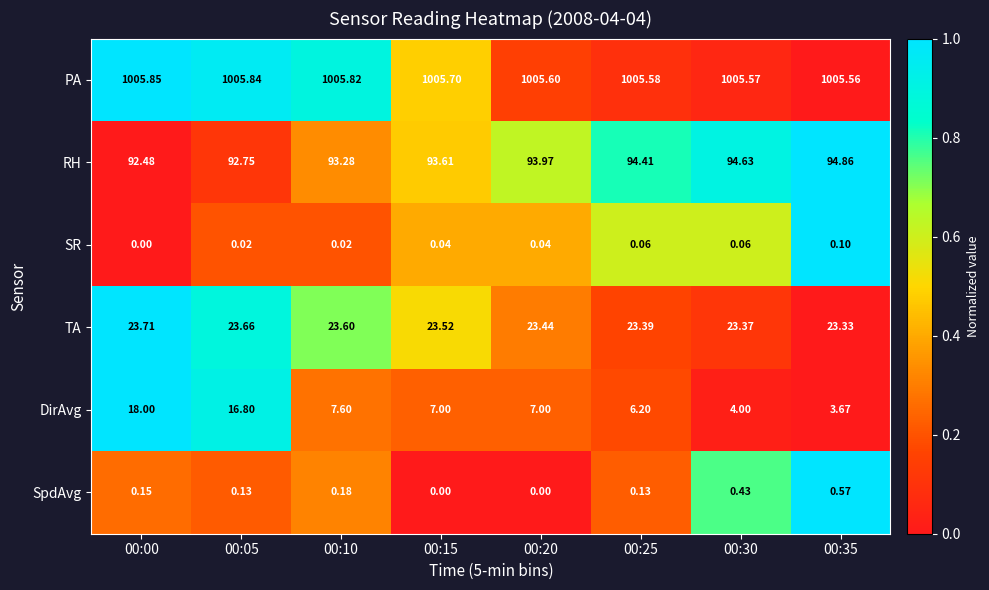

Which series has the widest spread of values?

DirAvg